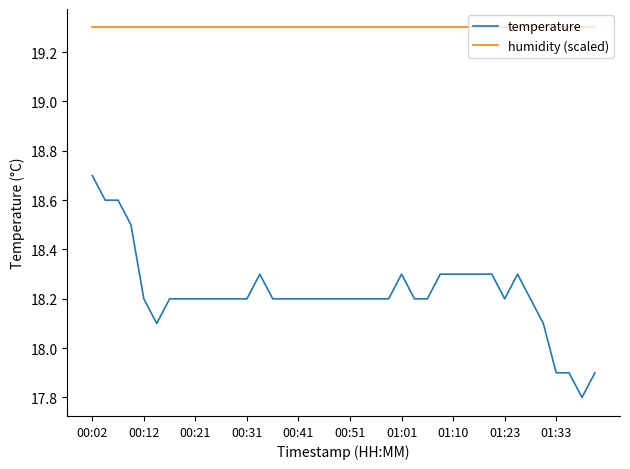

What are all the series names shown in the legend?

temperature, humidity (scaled)